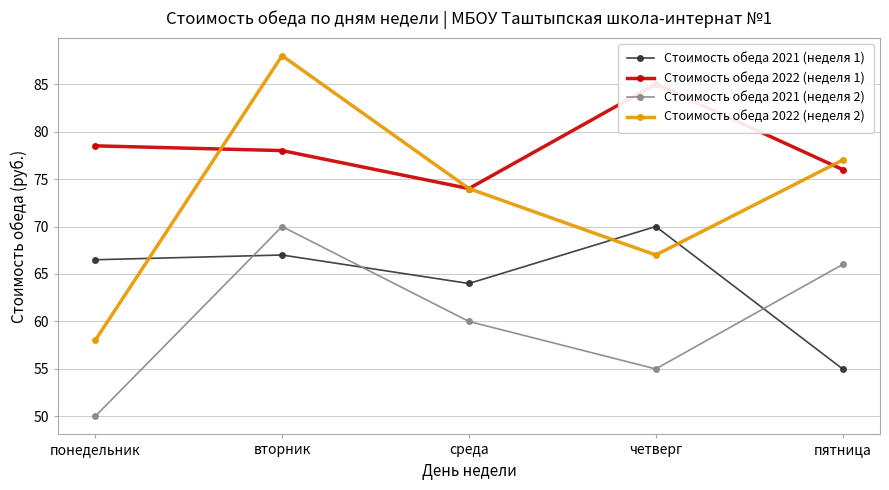

The Стоимость обеда 2021 (неделя 1) series shows 44.9 at понедельник. True or false?

False